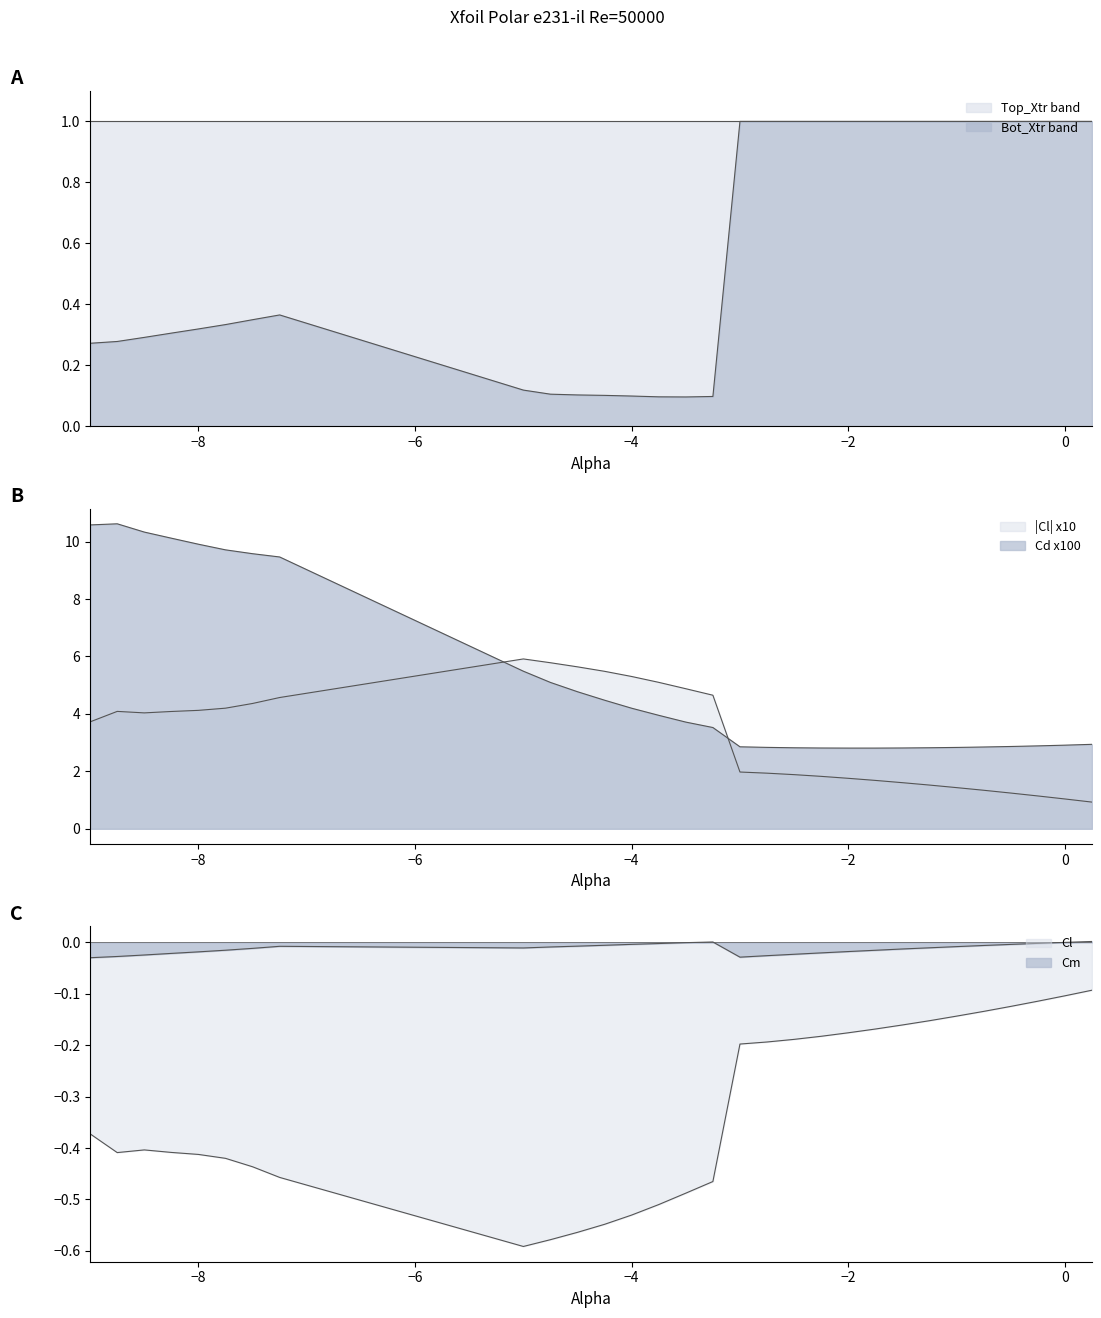

In Cm, how many points are lower than both neighbors (excluding endpoints)?

2